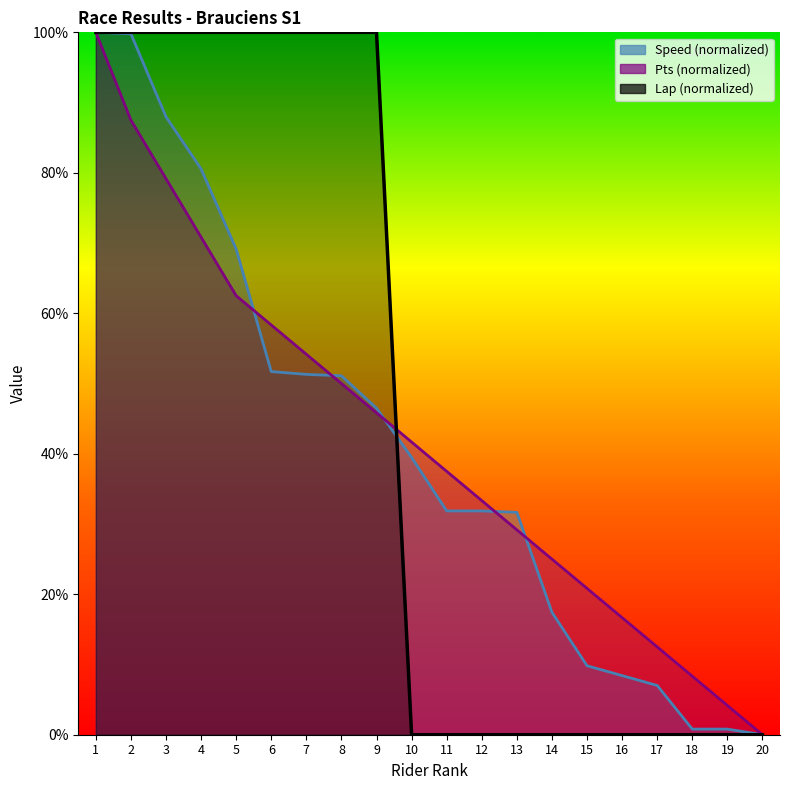

Between 18 and 4, which is larger?

4